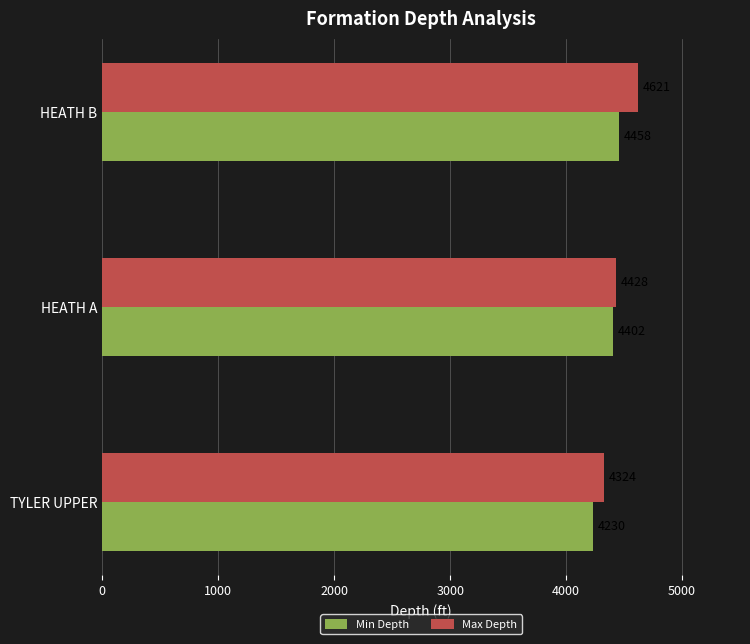

Is it true that Min Depth equals 4458 at HEATH B?

True